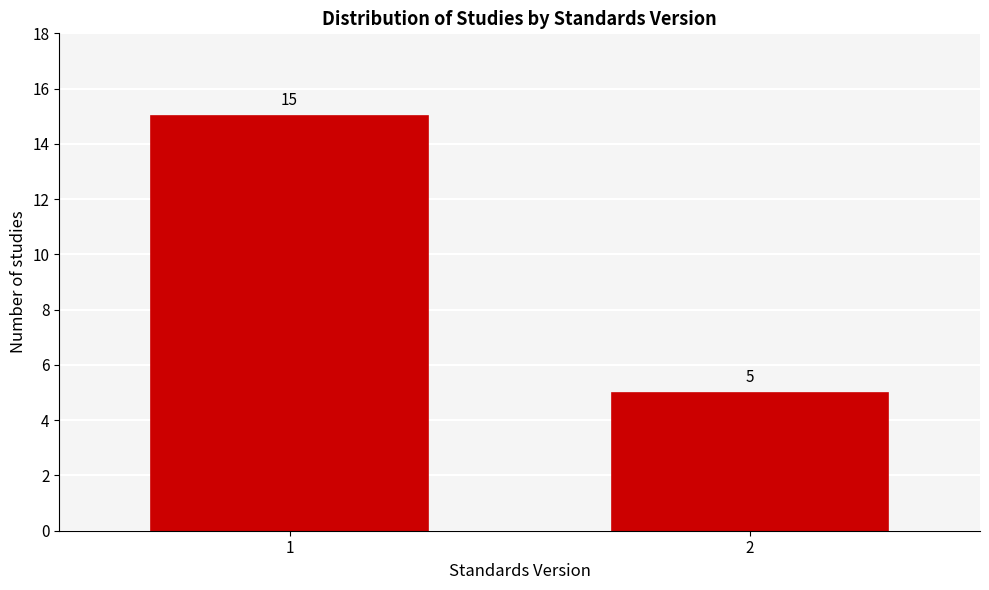

Reading left to right, extract all data points from this chart.

15	5